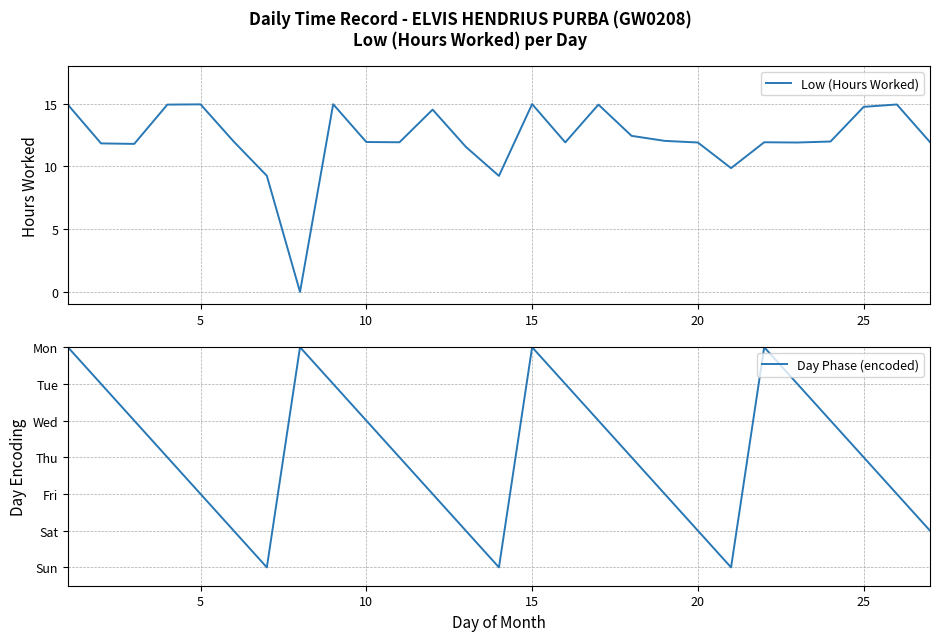

What is the smallest value displayed?

-360.0